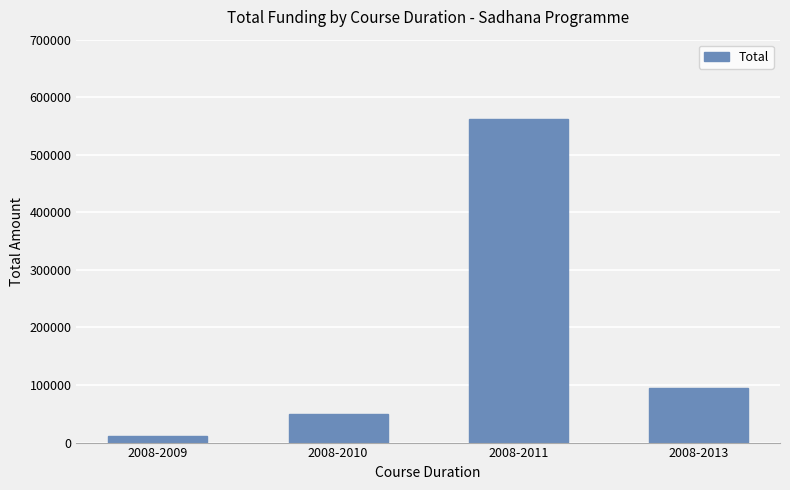

What value does the data have at 2008-2010, to the nearest 100?

50000